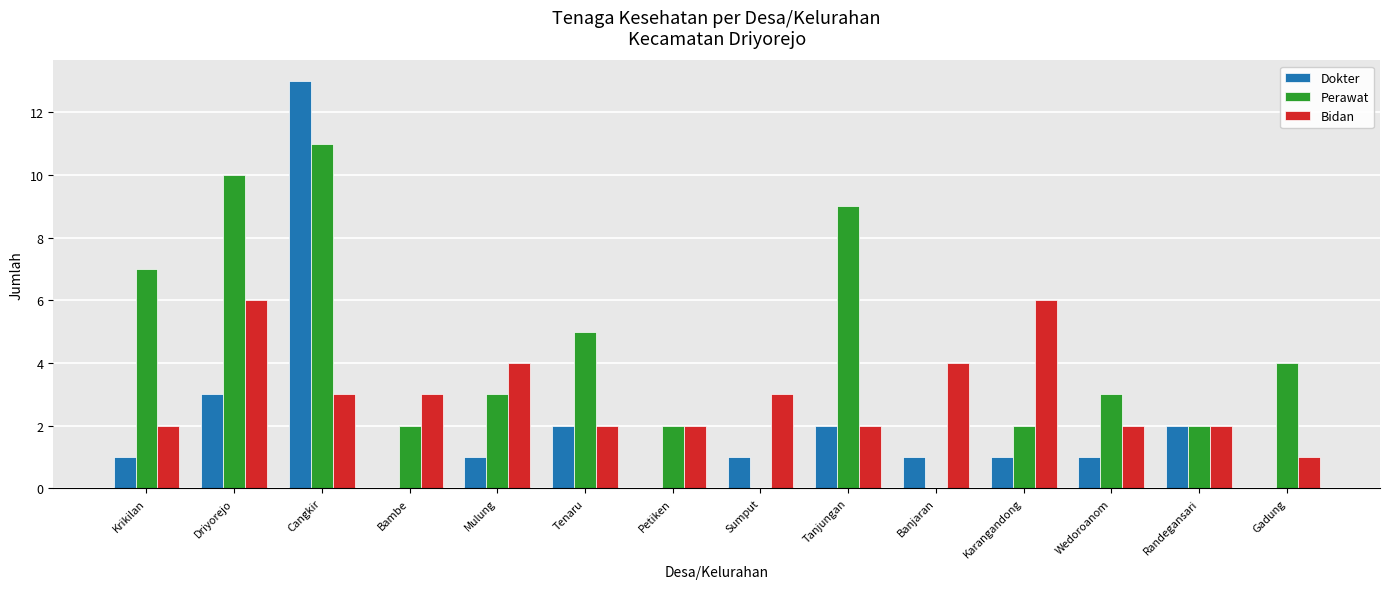

Count the number of categories in the chart.

14